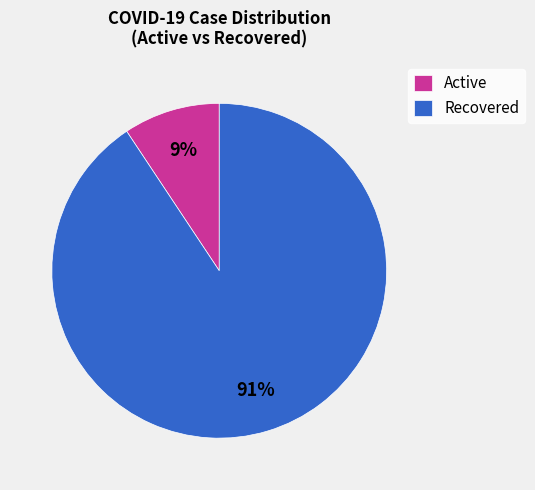

Rank the categories by value from highest to lowest.

Recovered, Active